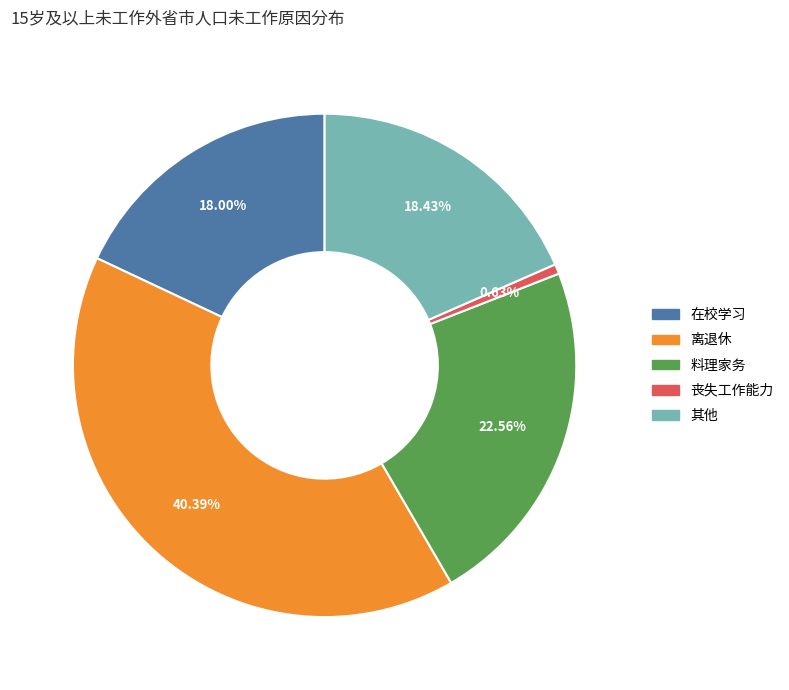

True or false: 离退休 accounts for 33% of the total.

False